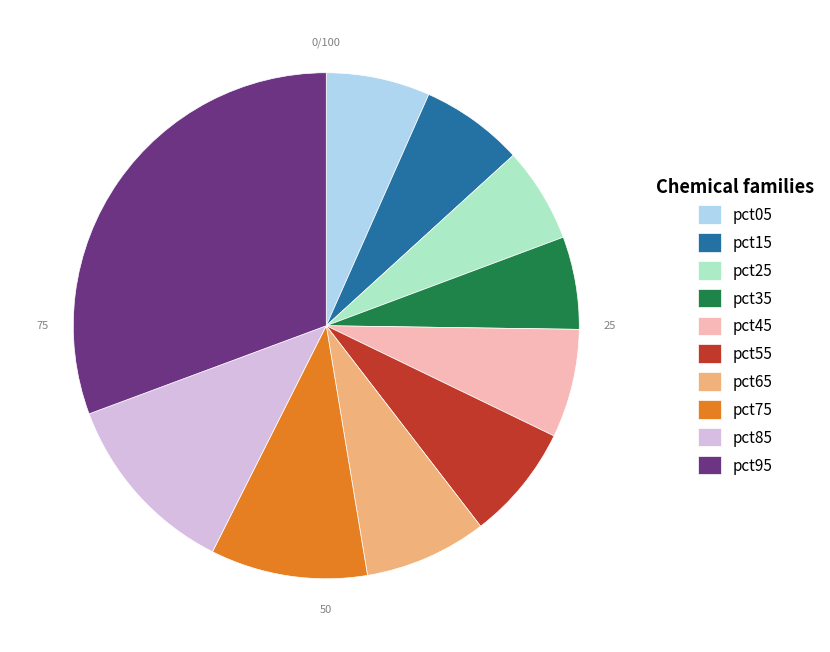

Combined, do pct35 and pct55 account for over 50%?

No